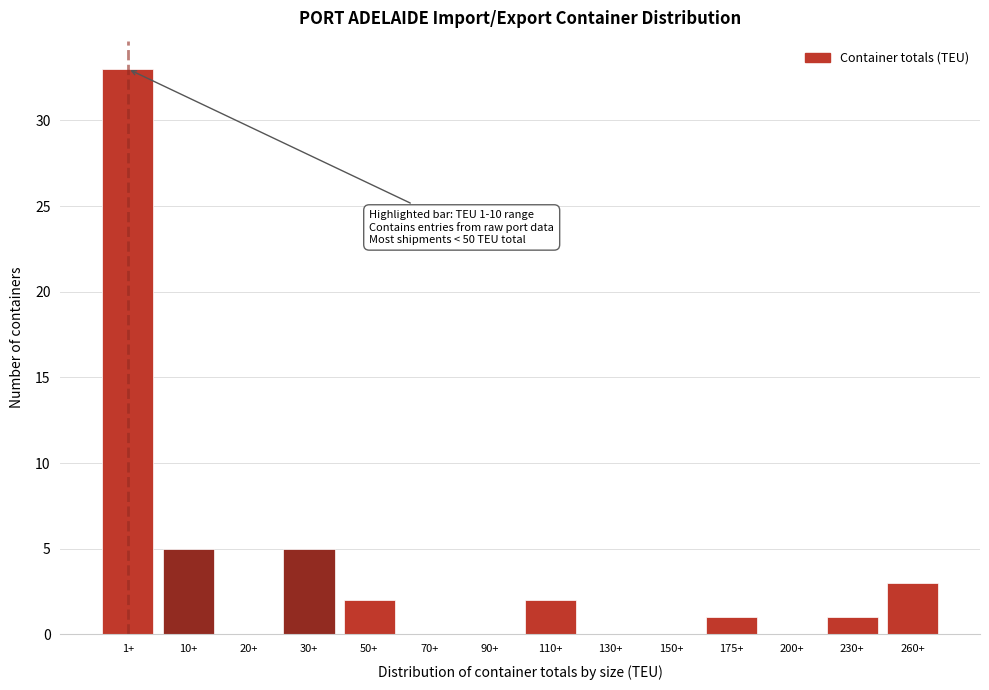

Reading right to left, list all the values displayed in this chart.

260+=3	230+=1	200+=0	175+=1	150+=0	130+=0	110+=2	90+=0	70+=0	50+=2	30+=5	20+=0	10+=5	1+=33